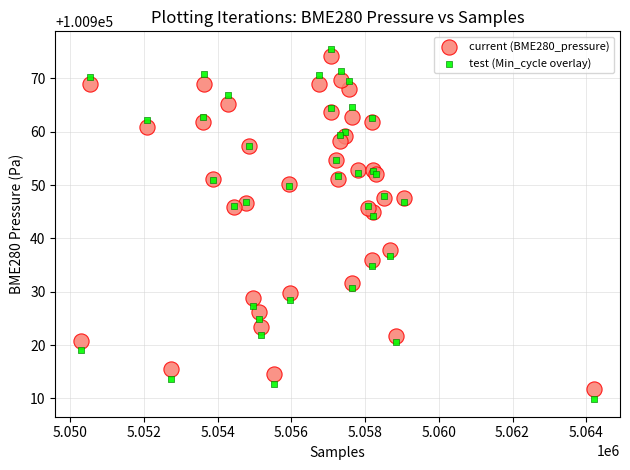

Across all series, what Y value is closest to 100942?

100944.1